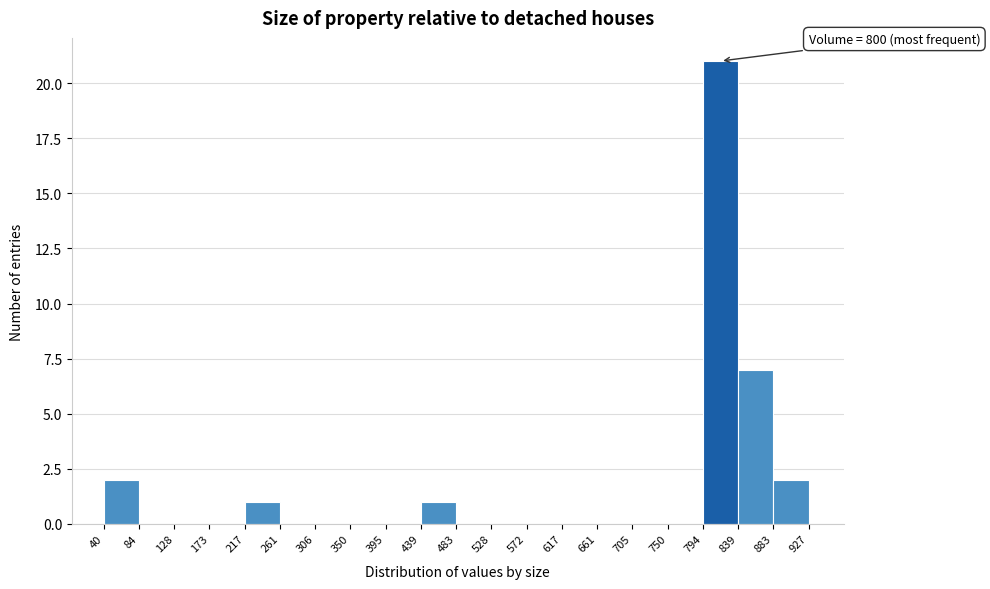

Over which range of the x-axis is the bar tallest?

794 to 839